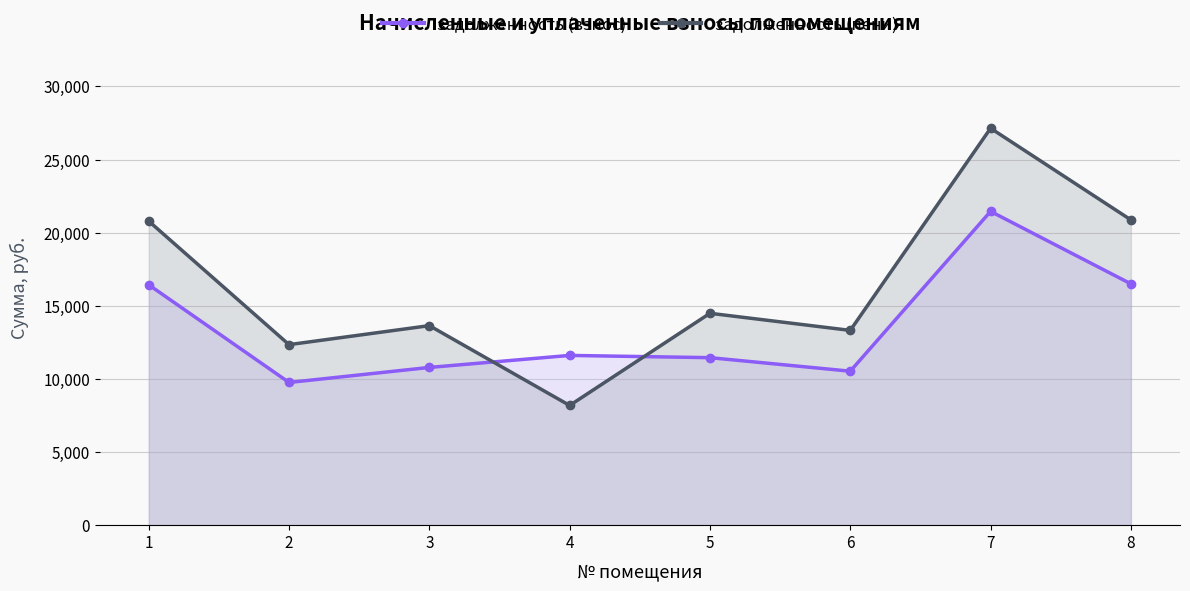

How many times do задолженность (пени) and задолженность (взнос) cross each other?

2